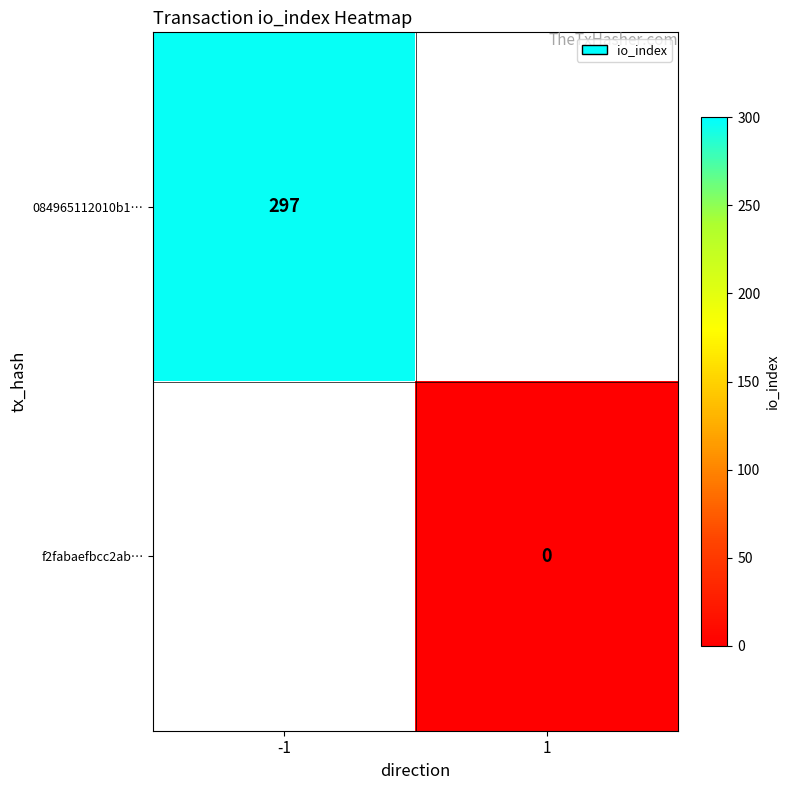

Is the value of f2fabaefbcc2ab… at 1 greater than the value of 084965112010b1… at -1?

No